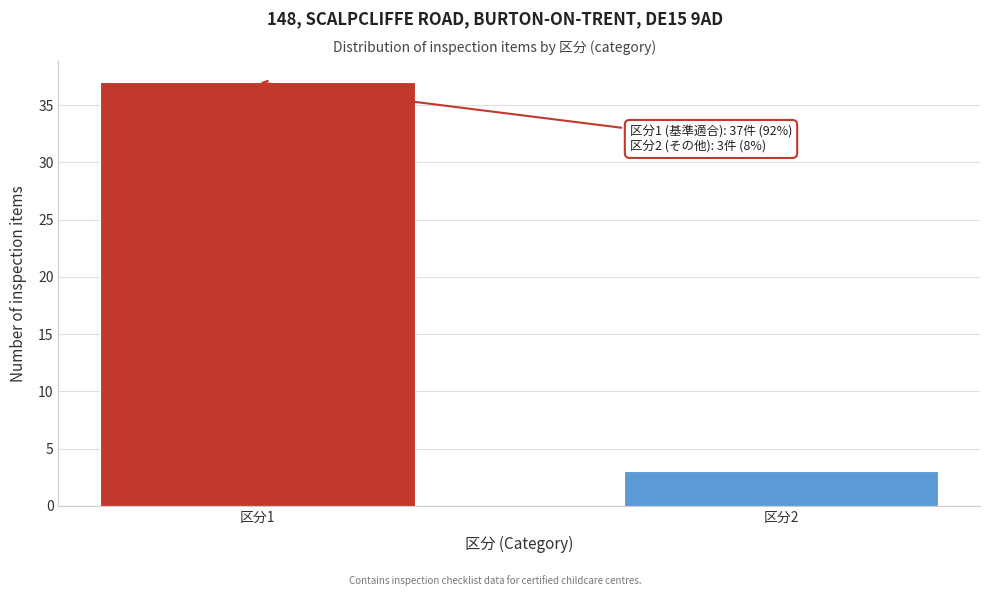

Reading right to left, transcribe all the data shown in this chart.

3	37